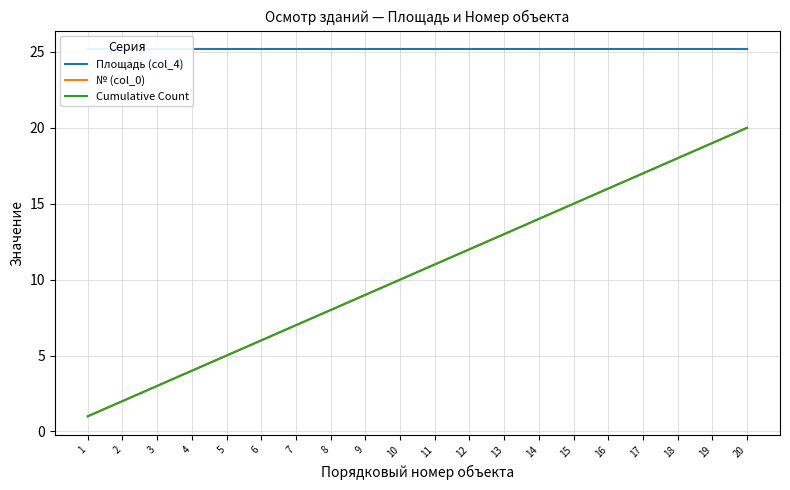

At how many categories does at least one series exceed 5?

20